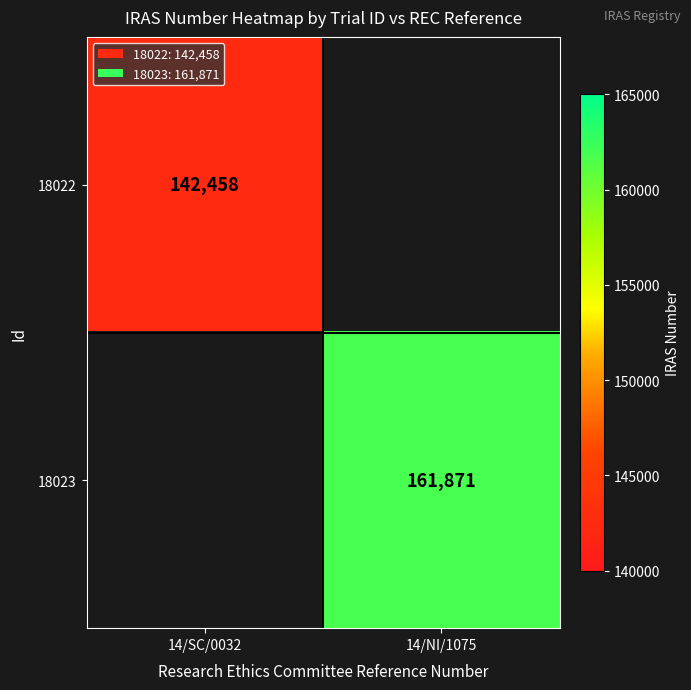

What is the maximum value shown in the chart?

161871.0